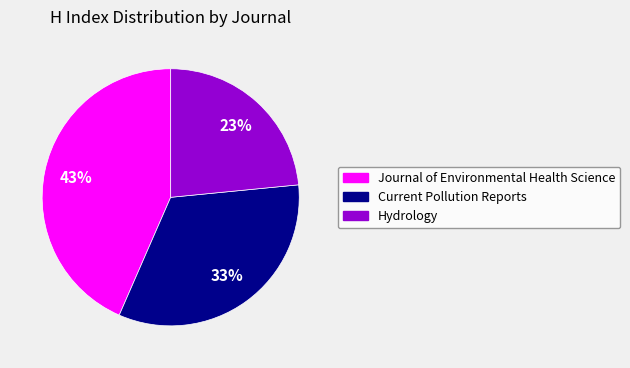

The Hydrology slice represents 23% of the pie. True or false?

True